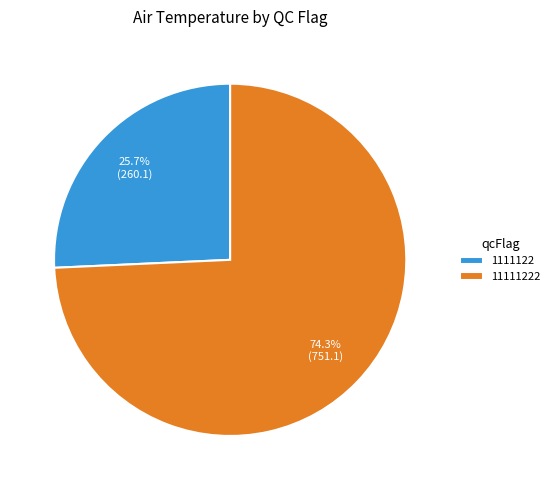

To the nearest percent, what is the average slice percentage?

50%